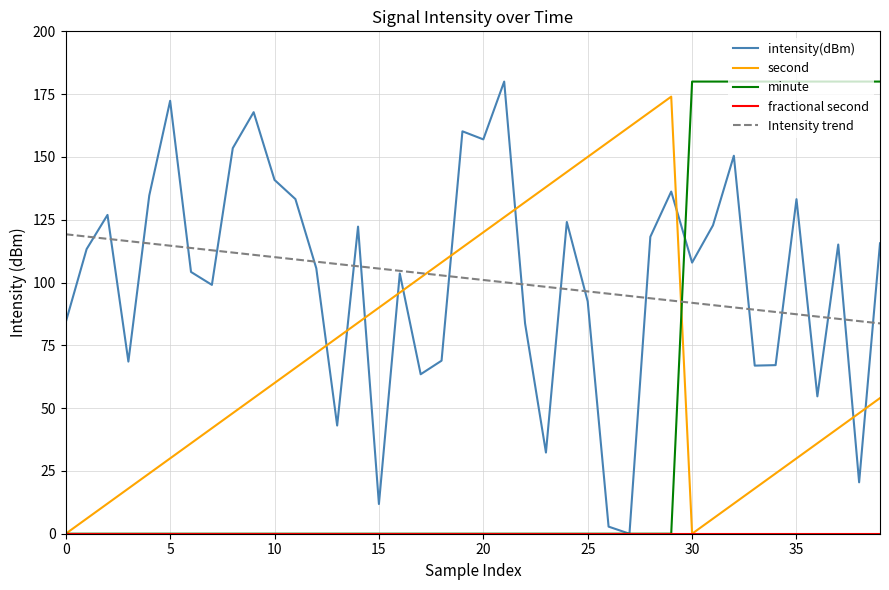

After their last crossing, which series has the higher values: Intensity trend or second?

Intensity trend